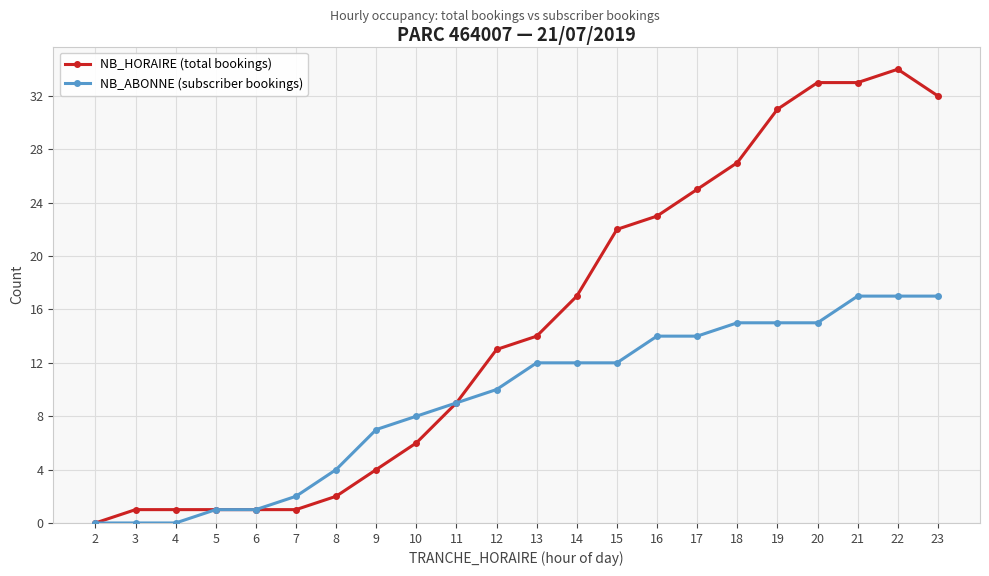

Which series has the largest total across all categories?

NB_HORAIRE (total bookings)